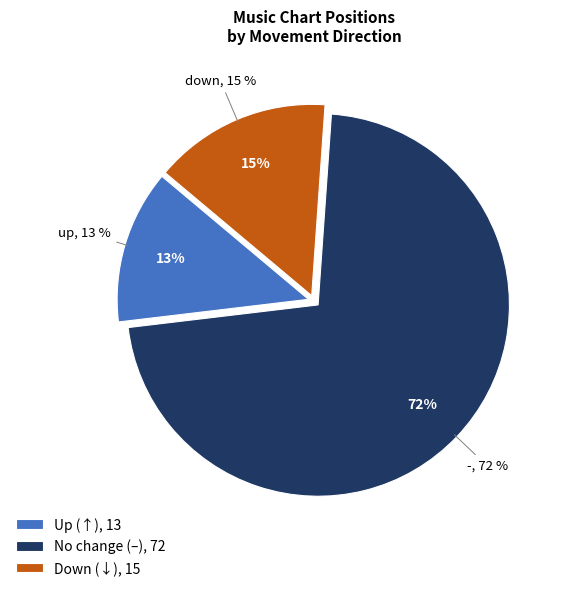

Approximately how many times larger is the value at - compared to down?

4.8